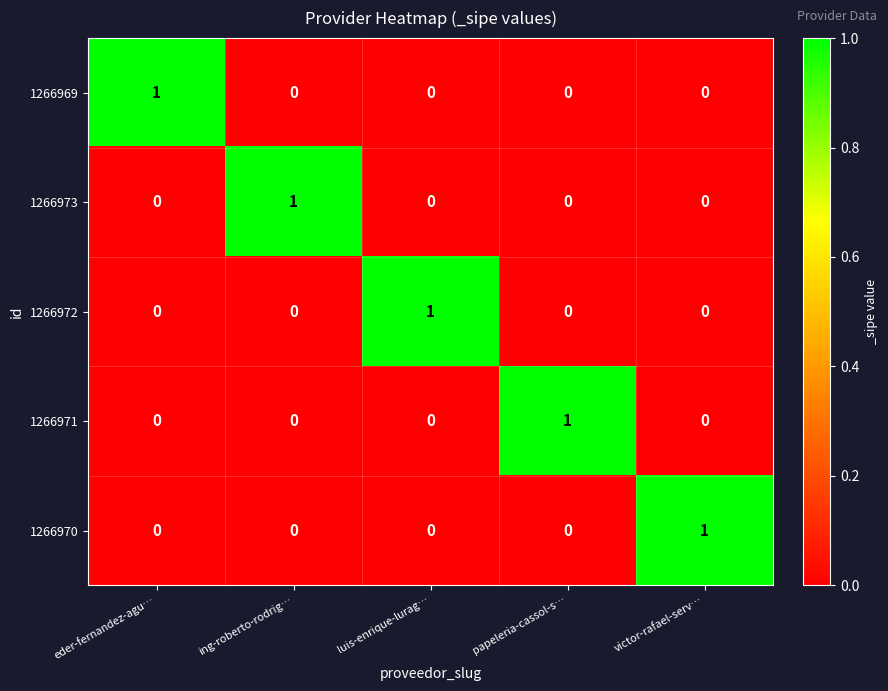

Which category has the highest value in the 1266972 series?

luis-enrique-lurag…